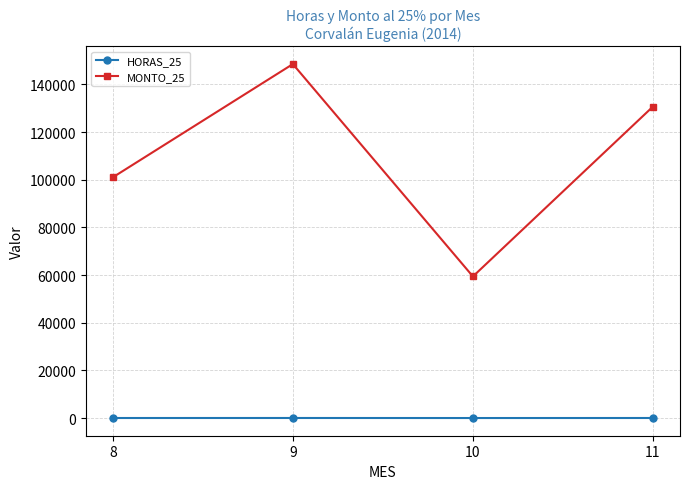

At how many categories does at least one series exceed 136684?

1